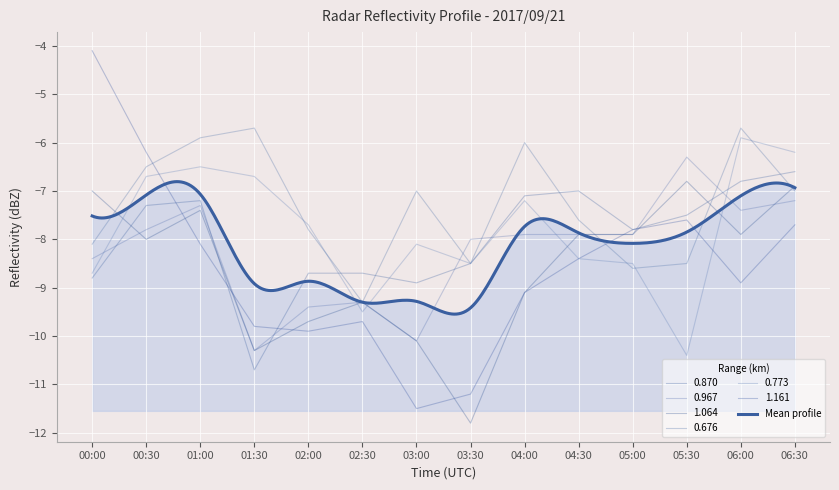

How many interior local valleys does the 0.676 series have?

3